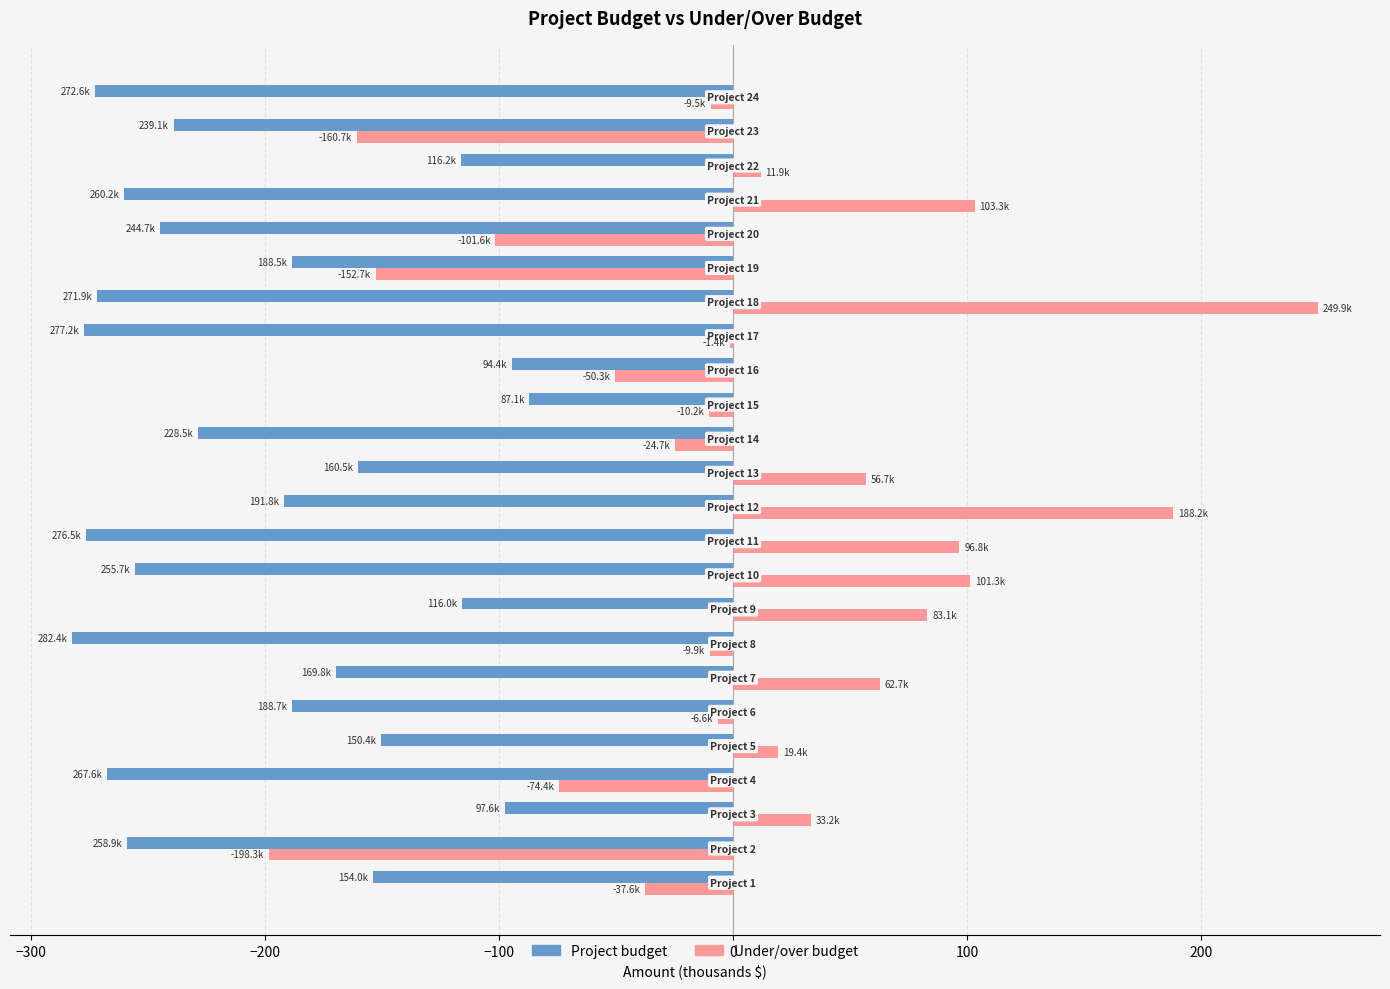

What is the highest value of the Project budget series?

-87.1